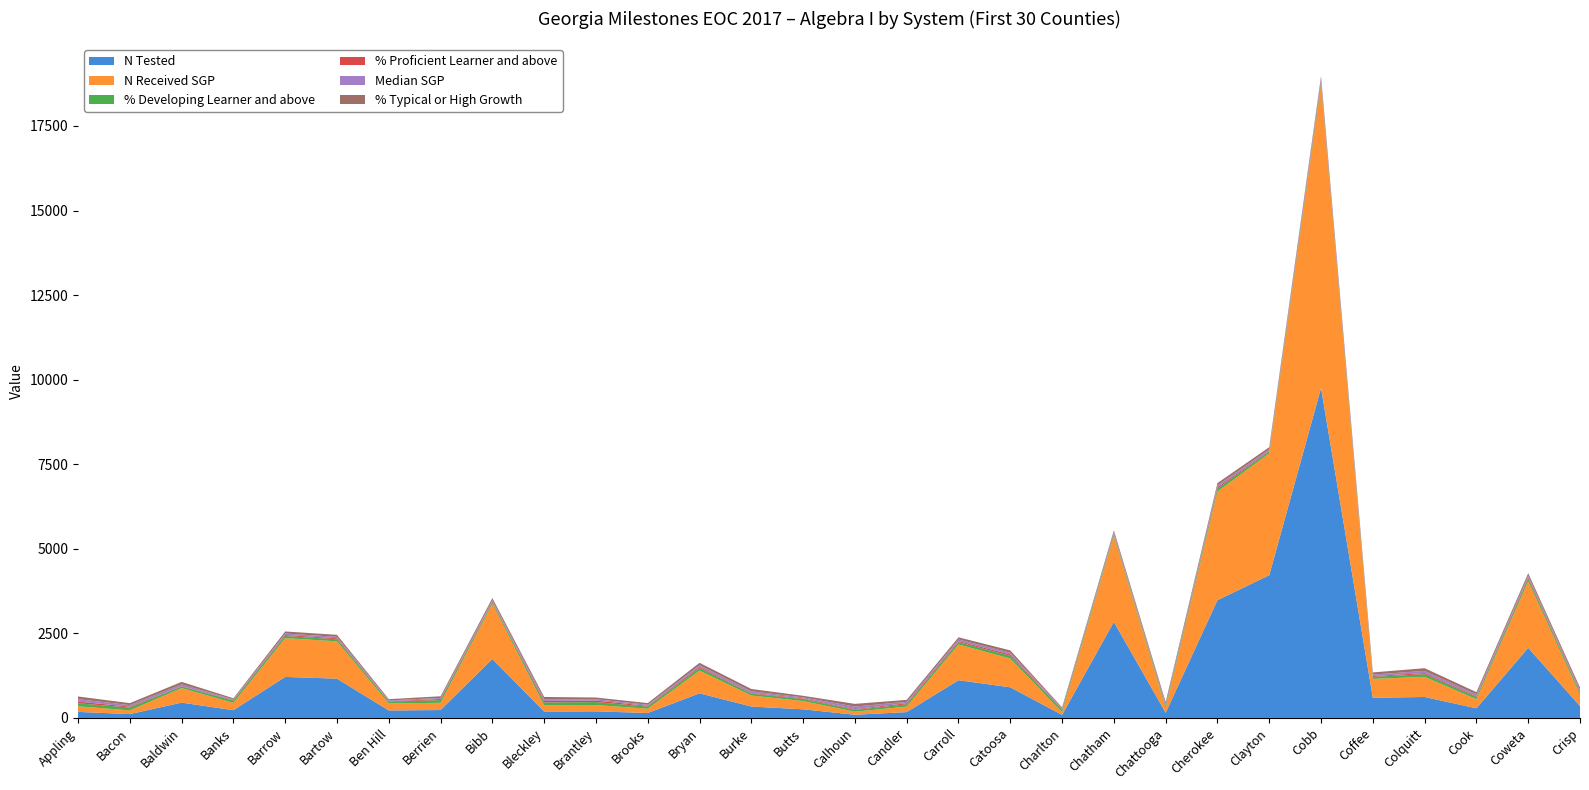

Reading left to right, transcribe all the data shown in this chart.

N Tested: 179.0	114.0	453.0	230.0	1213.0	1161.0	221.0	234.0	1743.0	190.0	195.0	147.0	728.0	338.0	255.0	95.0	173.0	1116.0	906.0	90.0	2839.0	153.0	3480.0	4220.0	9753.0	597.0	620.0	285.0	2073.0	351.0
N Received SGP: 166.0	110.0	430.0	215.0	1146.0	1103.0	209.0	214.0	1633.0	185.0	187.0	127.0	672.0	326.0	244.0	91.0	163.0	1057.0	849.0	81.0	2536.0	145.0	3211.0	3602.0	8942.0	557.0	595.0	269.0	1970.0	337.0
% Developing Learner and above: 87.0	85.0	47.0	66.0	65.0	63.0	54.0	80.0	48.0	84.0	87.0	61.0	75.0	56.0	58.0	55.0	67.0	68.0	79.0	67.0	53.0	55.0	84.0	55.0	81.0	62.0	77.0	64.0	79.0	69.0
% Proficient Learner and above: 51.0	26.0	10.0	17.0	27.0	28.0	10.0	32.0	14.0	43.0	46.0	22.0	33.0	18.0	21.0	20.0	33.0	31.0	42.0	19.0	16.0	14.0	46.0	18.0	50.0	22.0	35.0	26.0	37.0	22.0
Median SGP: 71.0	45.5	55.0	21.0	45.0	43.0	25.0	32.0	45.0	51.0	37.0	33.0	51.0	50.0	31.0	75.0	41.0	48.0	52.0	23.0	42.0	43.0	53.0	46.0	66.0	46.0	63.0	53.0	53.0	51.0
% Typical or High Growth: 81.0	57.0	71.0	33.0	61.0	59.0	37.0	49.0	60.0	68.0	52.0	49.0	71.0	69.0	46.0	80.0	58.0	64.0	69.0	31.0	58.0	60.0	69.0	63.0	78.0	62.0	81.0	66.0	67.0	69.0